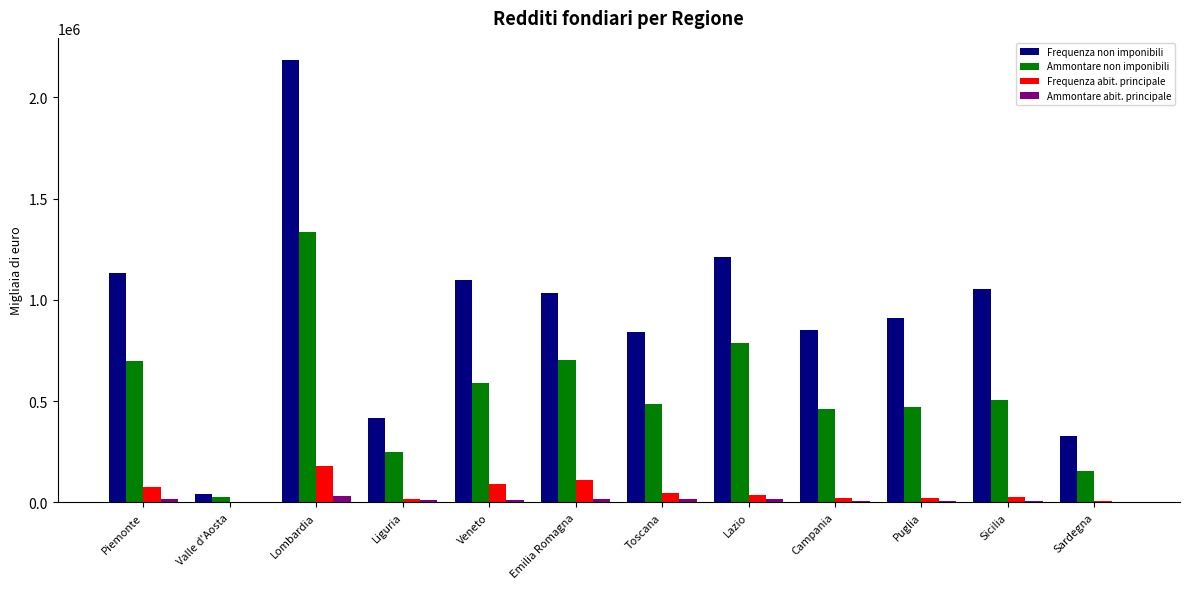

At which category is the sum across all series the highest?

Lombardia